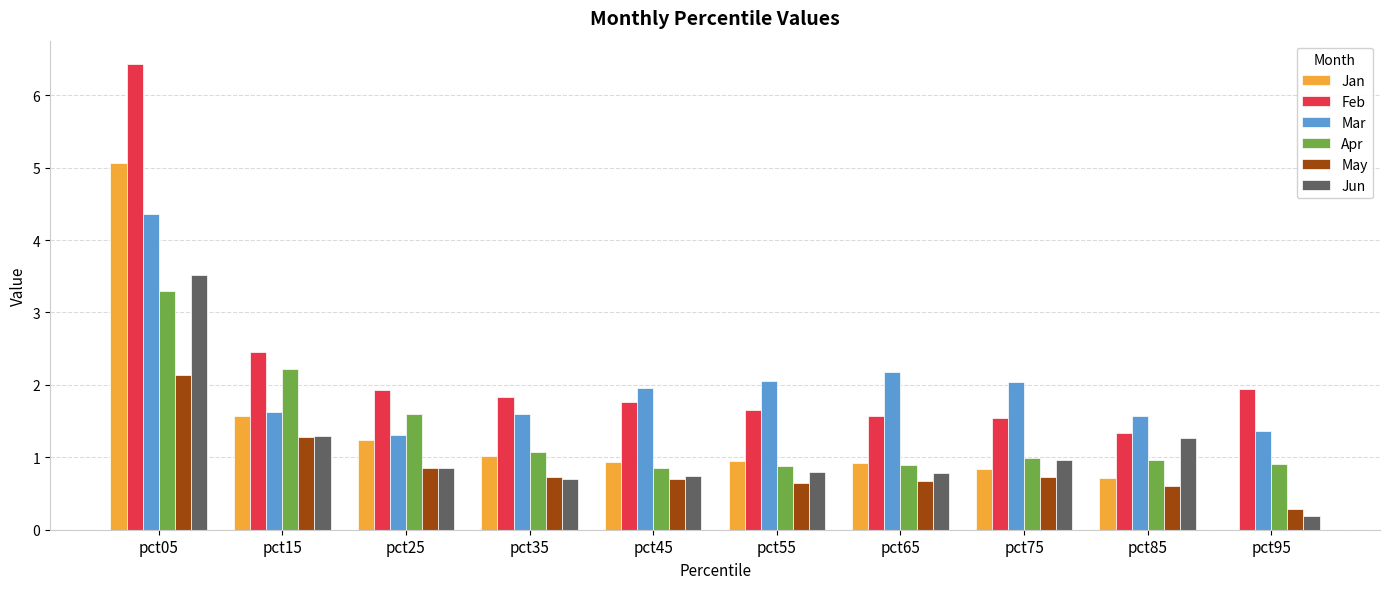

Is it true that Feb equals 0.7 at pct85?

False